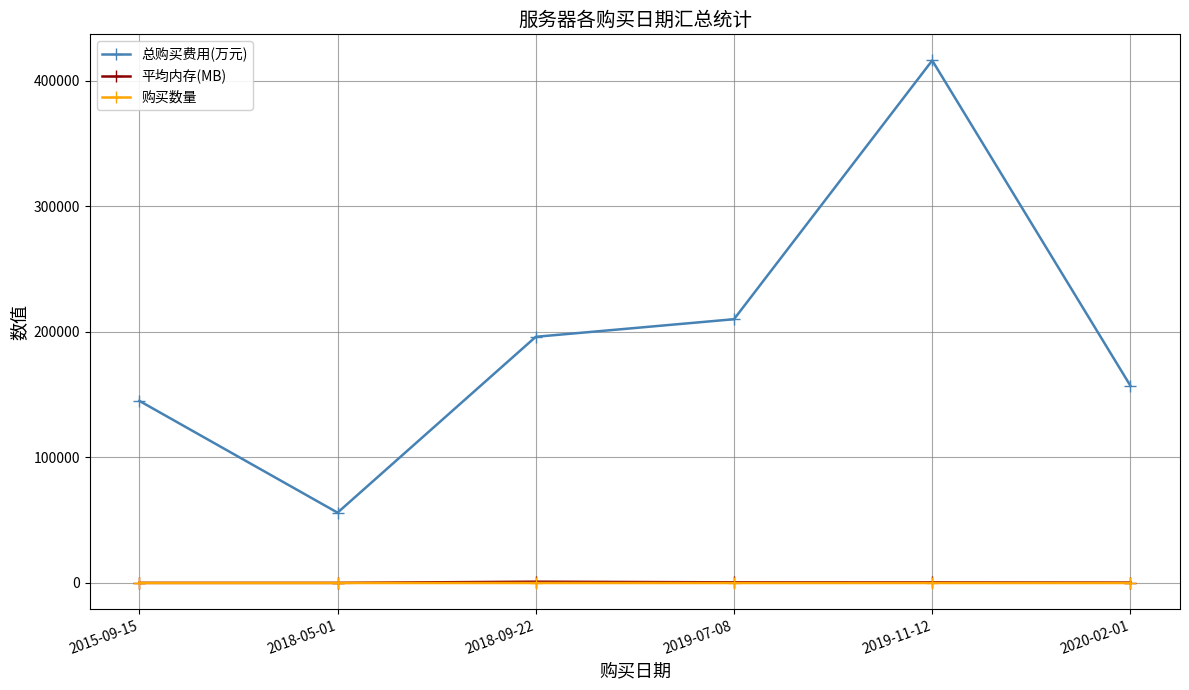

What is the difference between the maximum and minimum values in the 平均内存(MB) series?

934.4